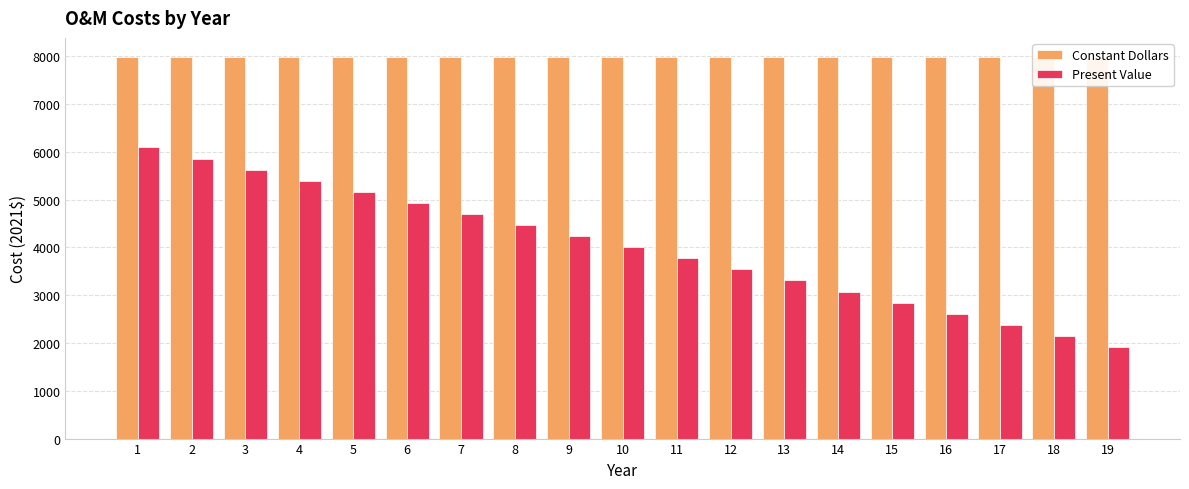

What is the approximate value of Present Value at 15?

2842.8